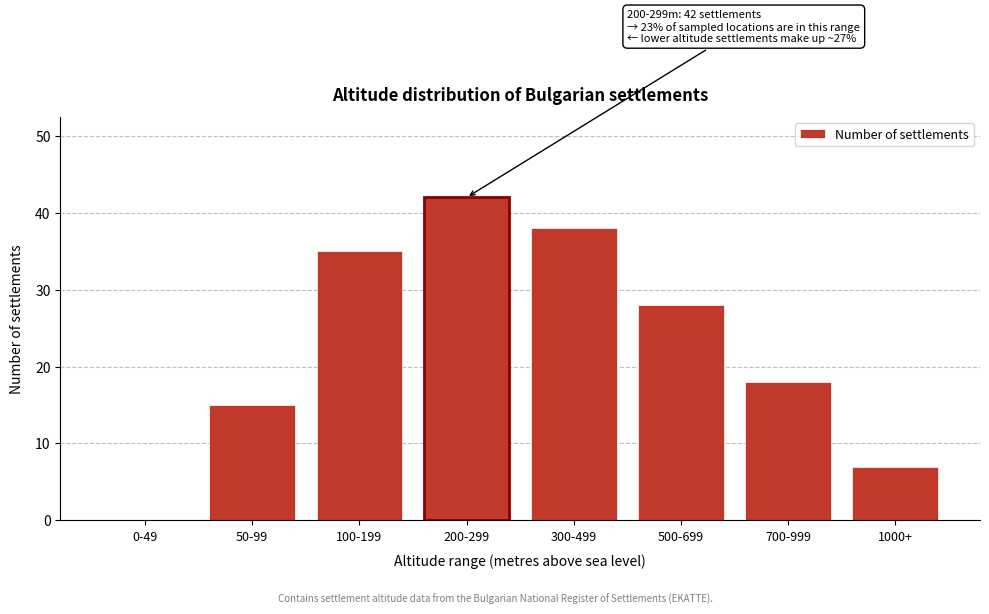

Reading left to right, list all the values displayed in this chart.

0-49=0	50-99=15	100-199=35	200-299=42	300-499=38	500-699=28	700-999=18	1000+=7